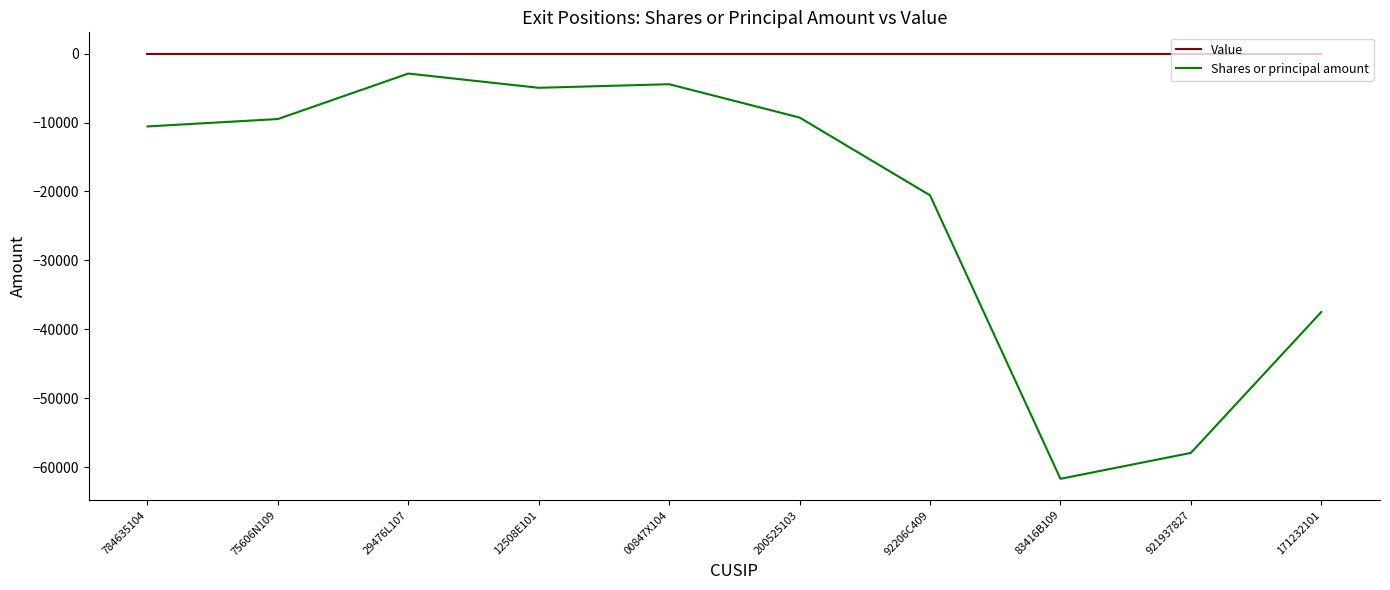

True or false: Value and Shares or principal amount cross at least once.

False